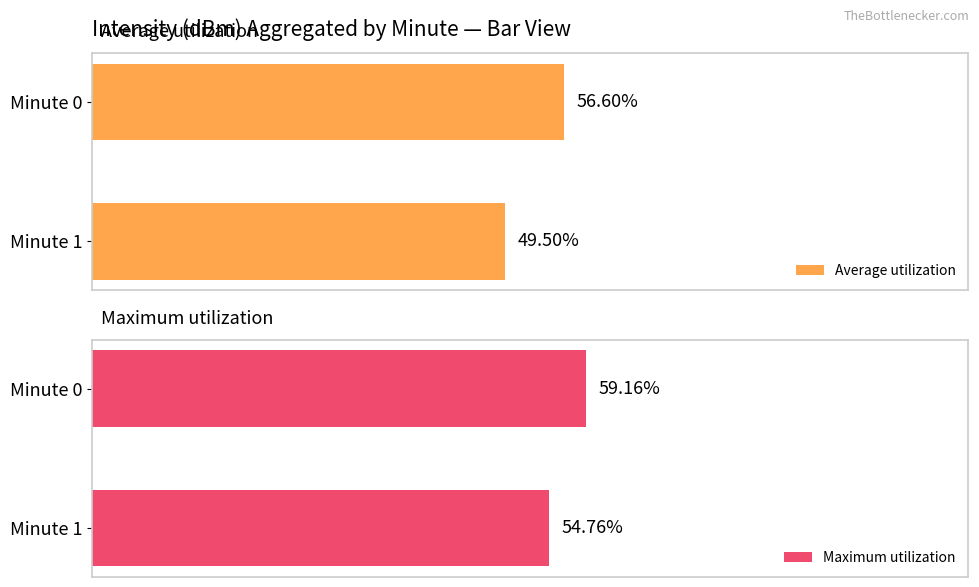

How many data points in Average utilization are less than 56?

1